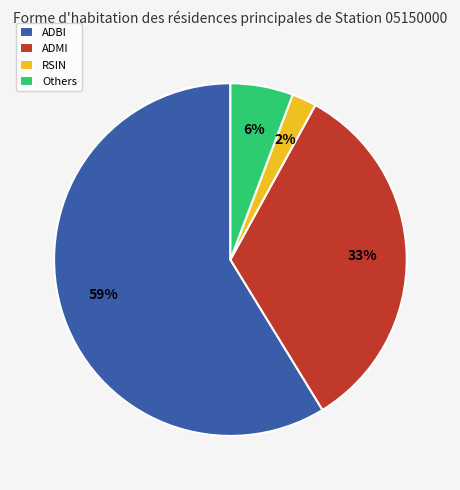

The ADBI slice represents 59% of the pie. True or false?

True